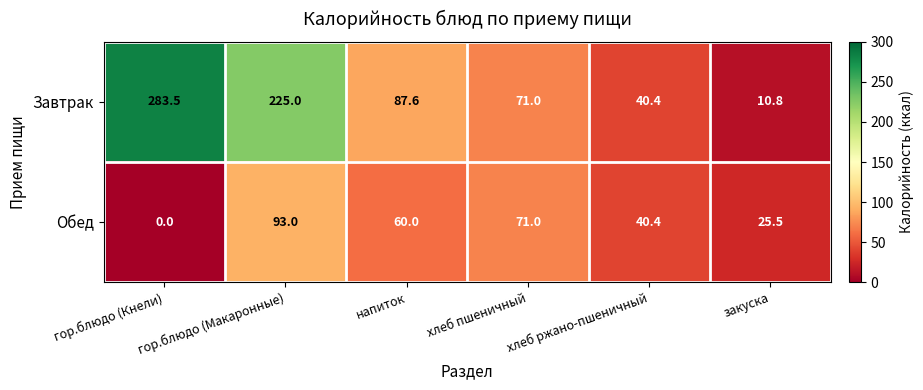

What is the total value across all series at хлеб ржано-пшеничный?

80.8